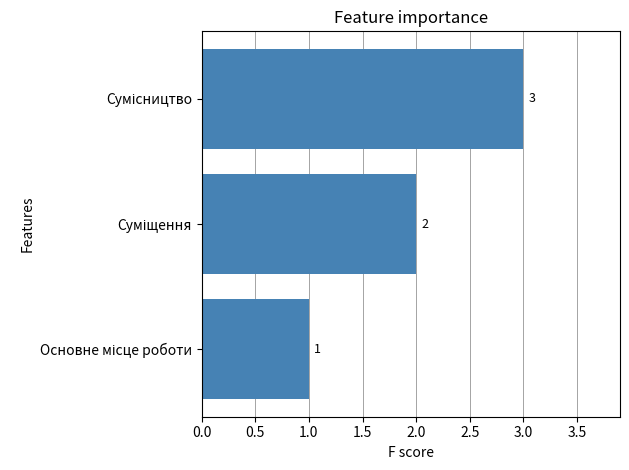

What is the sum of all values?

6